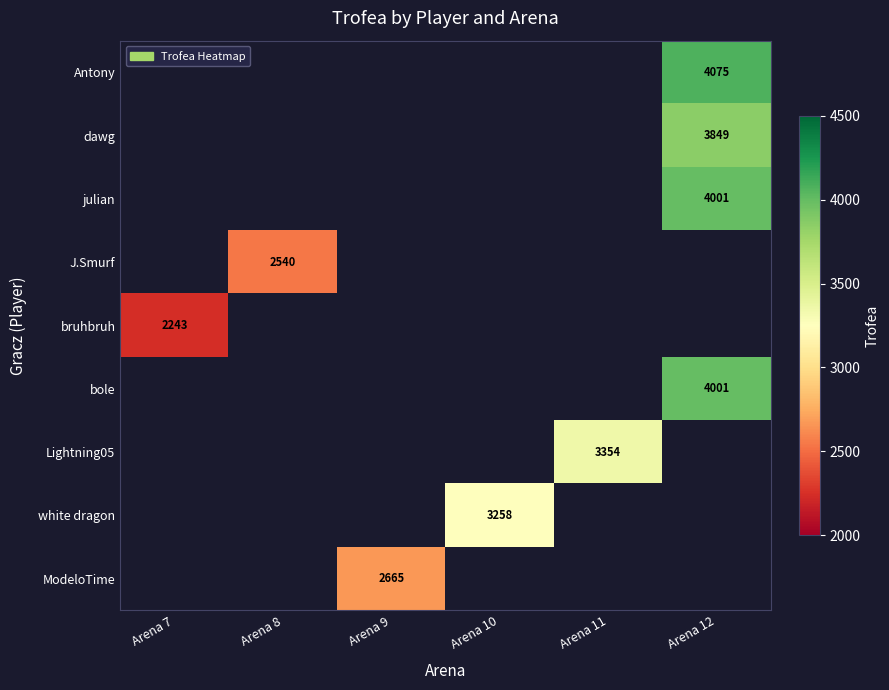

True or false: white dragon has a value of 4877 at Arena 10.

False